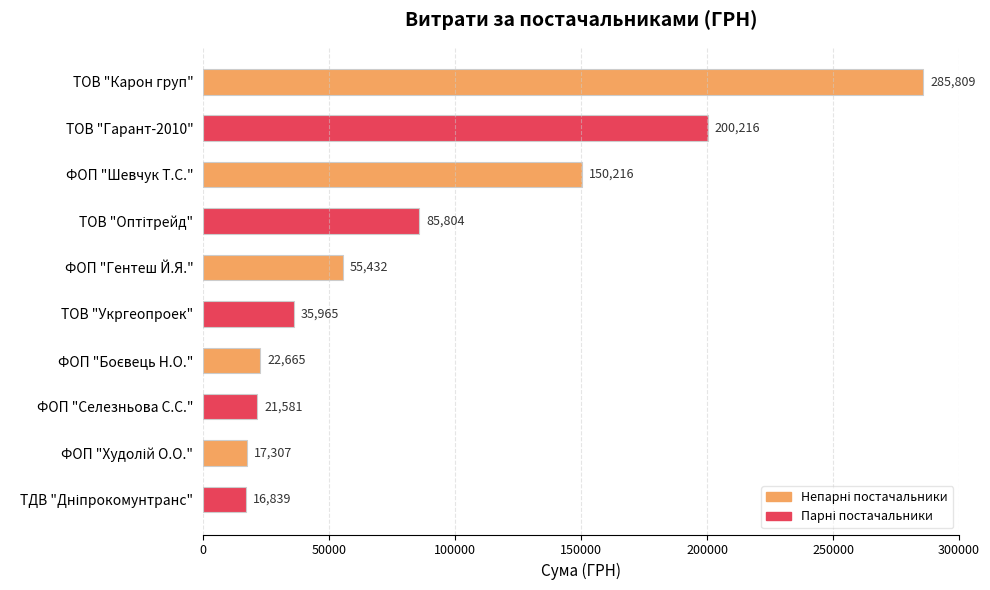

Reading bottom to top, what are all the values shown in this chart?

16839	17307	21581	22665	35965	55432	85804	150216	200216	285809